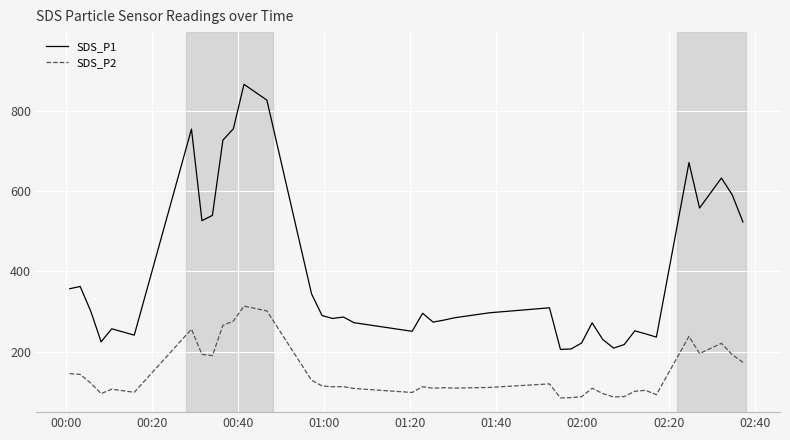

True or false: SDS_P1 and SDS_P2 cross at least once.

False